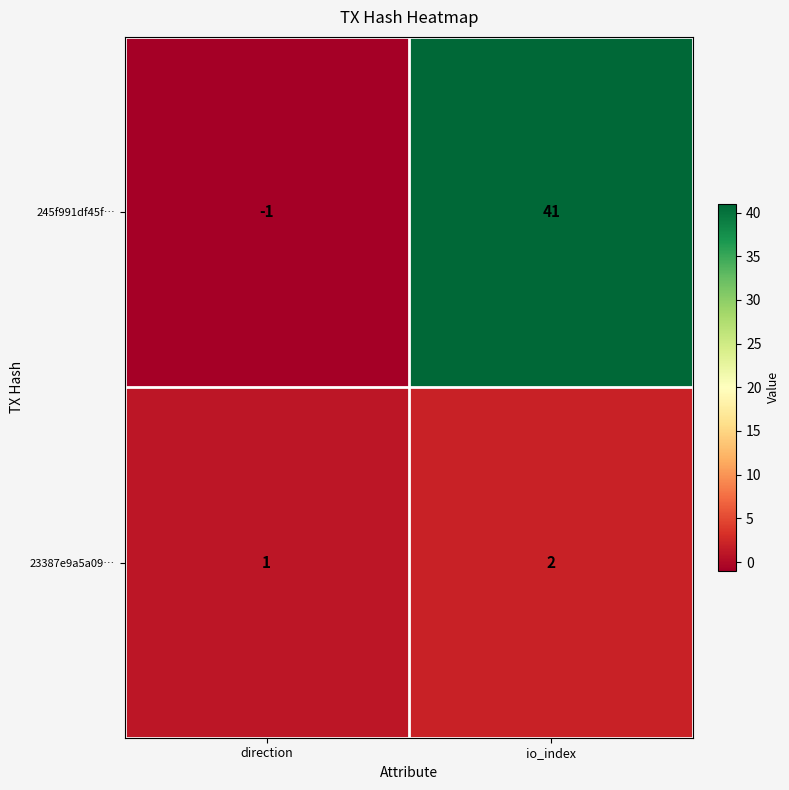

The value of 245f991df45f… at io_index is 41. True or false?

True